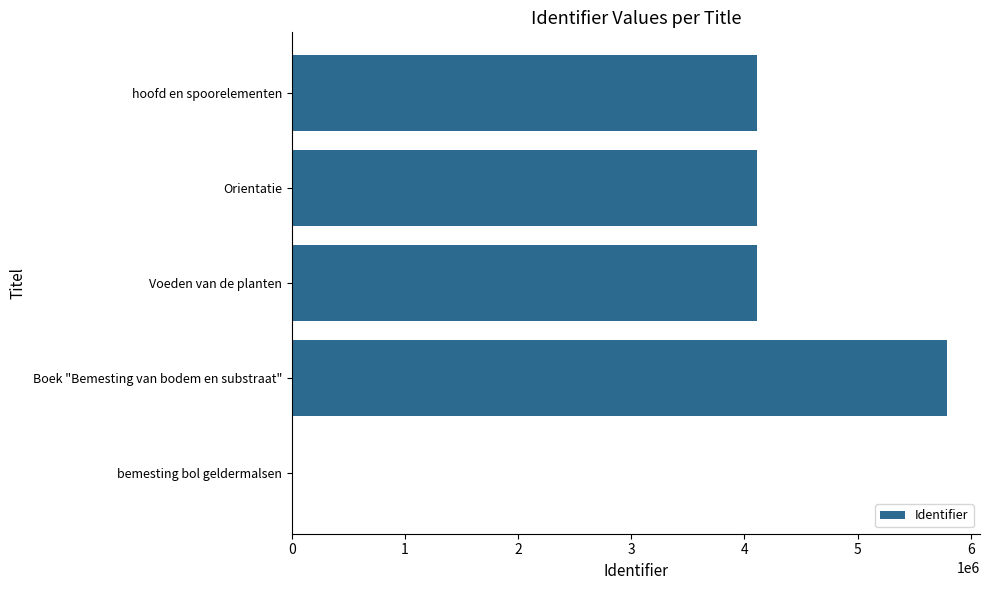

The chart shows a value of 6923449 at hoofd en spoorelementen. True or false?

False